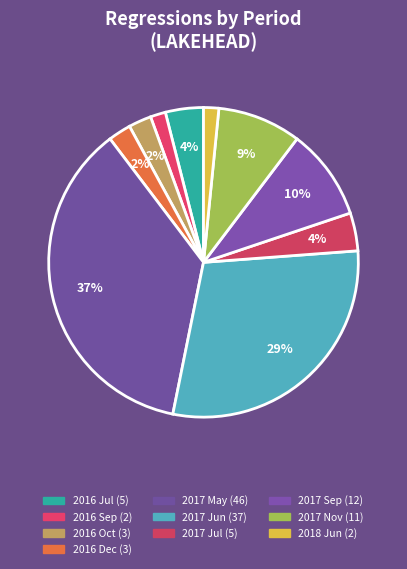

Does any single category account for the majority?

No